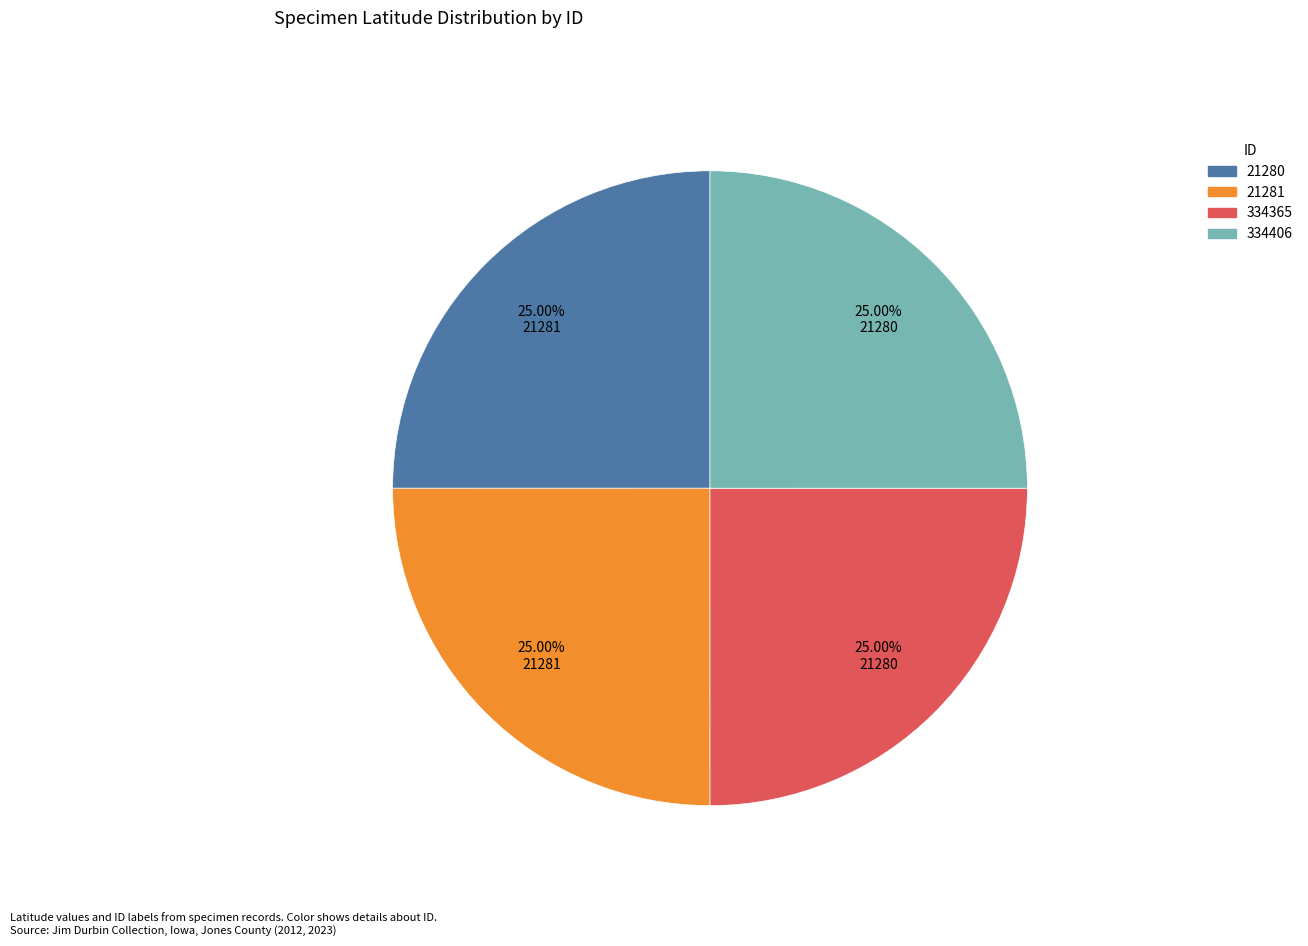

Is 334365 the majority of the pie?

No